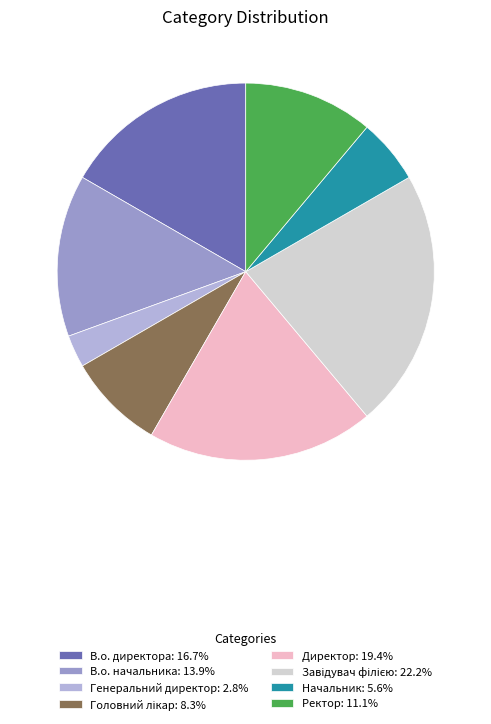

Is the sum of Директор: 19.4% and Ректор: 11.1% greater than half?

No